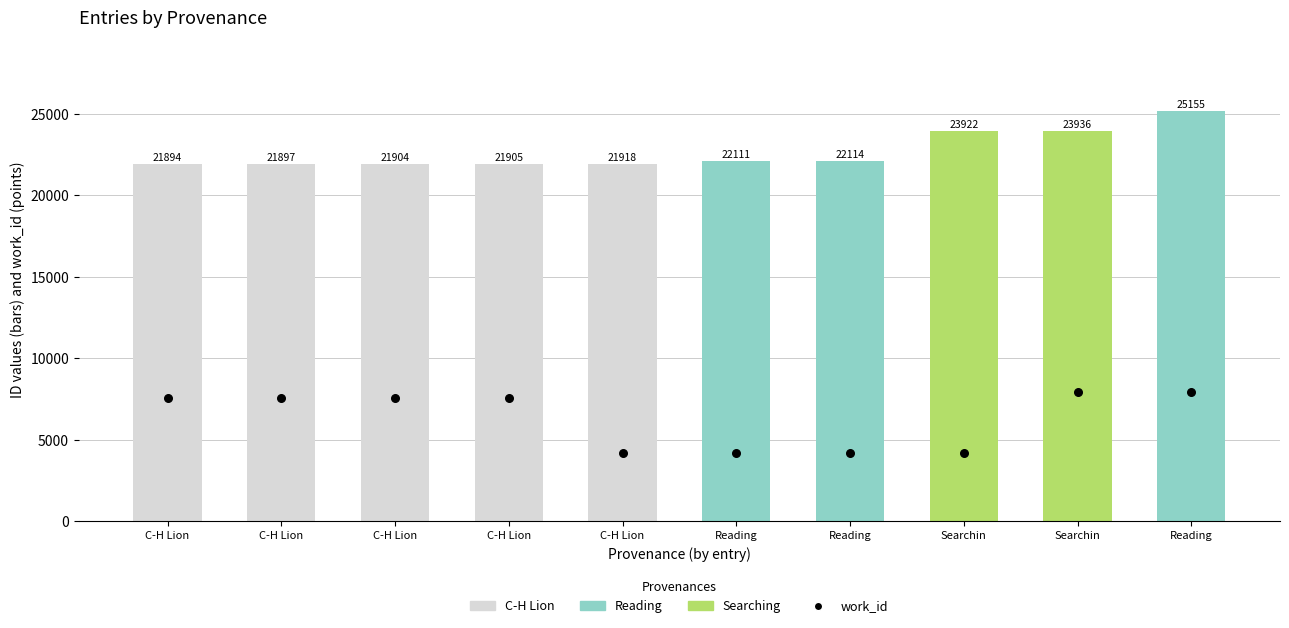

Which series reaches the maximum Y coordinate?

id